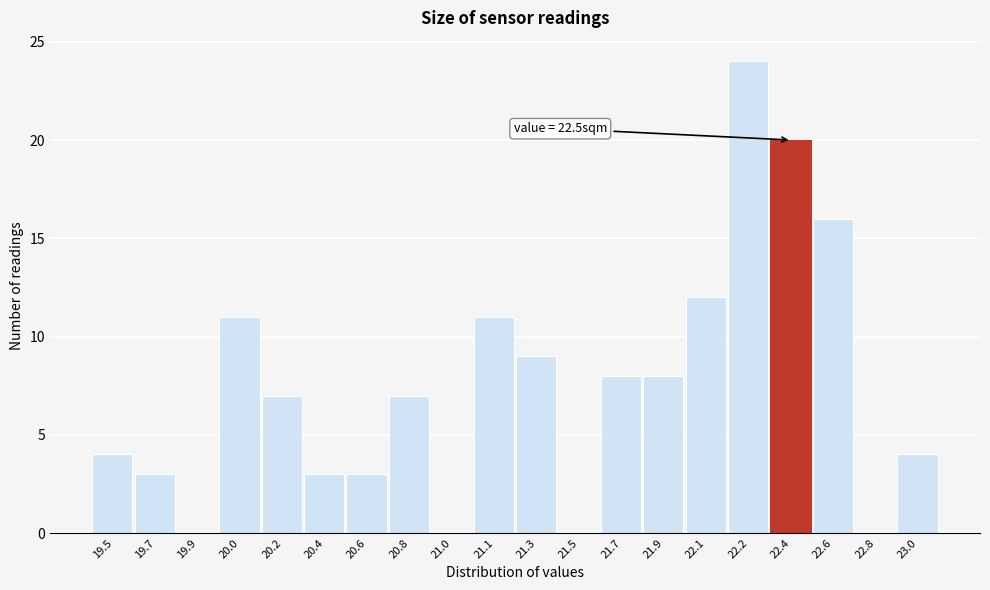

Reading right to left, list all the values displayed in this chart.

23.0=4	22.8=0	22.6=16	22.4=20	22.2=24	22.1=12	21.9=8	21.7=8	21.5=0	21.3=9	21.1=11	21.0=0	20.8=7	20.6=3	20.4=3	20.2=7	20.0=11	19.9=0	19.7=3	19.5=4